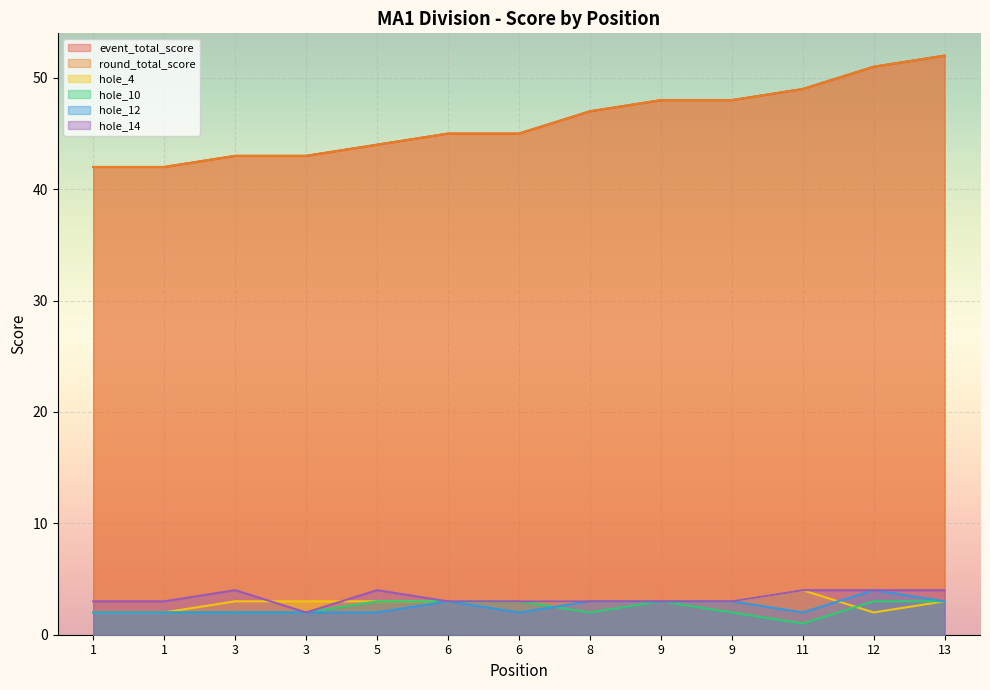

The hole_14 series shows 6 at 11. True or false?

False